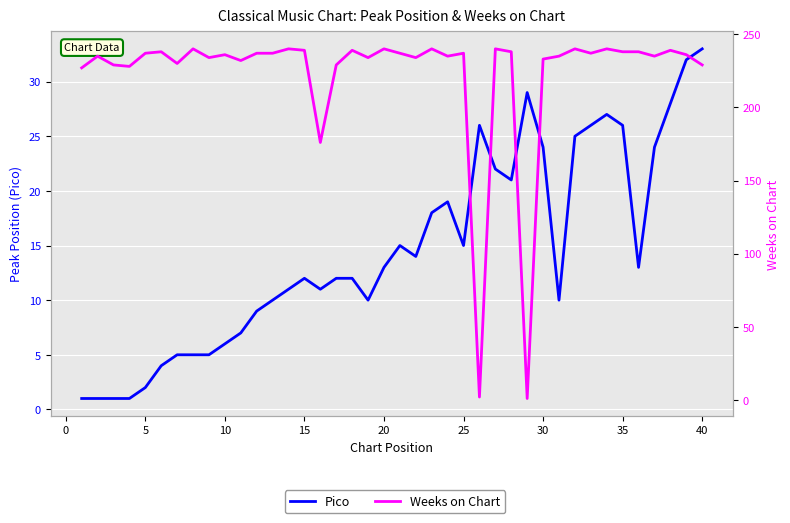

How many interior local peaks does the Pico series have?

6